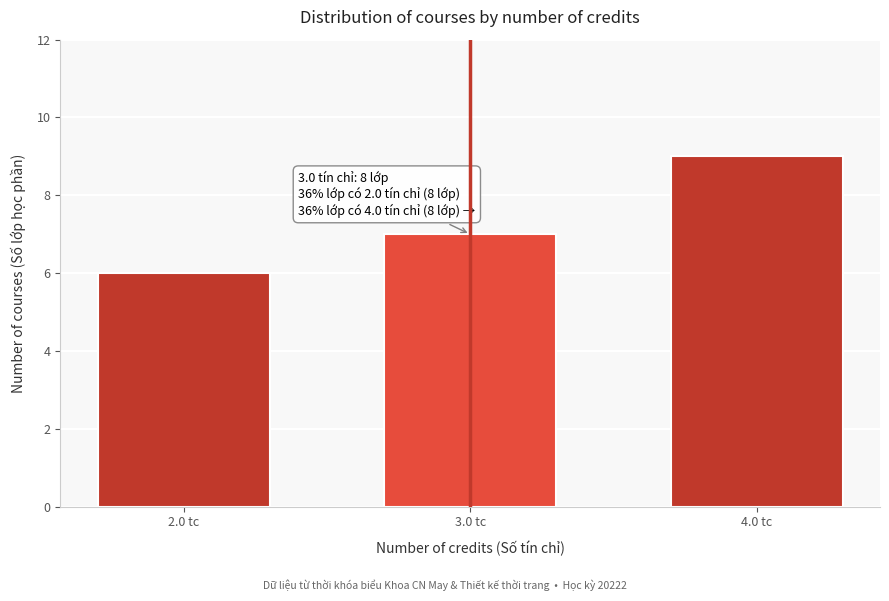

Reading left to right, transcribe all the data shown in this chart.

2.0 tc=6	3.0 tc=7	4.0 tc=9